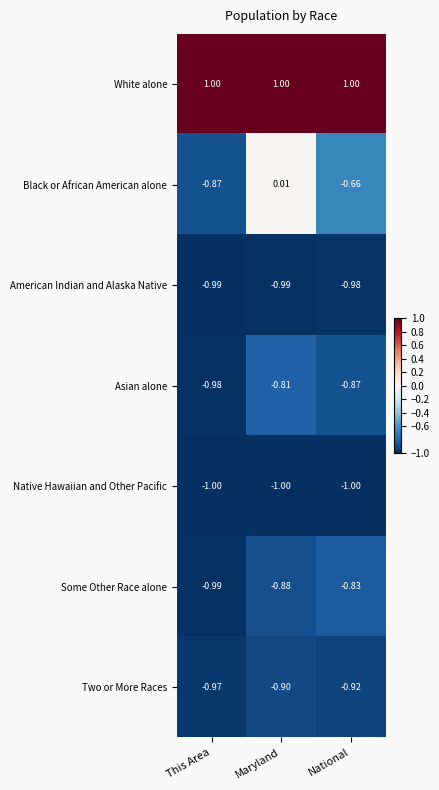

How many data points does each series have?

3